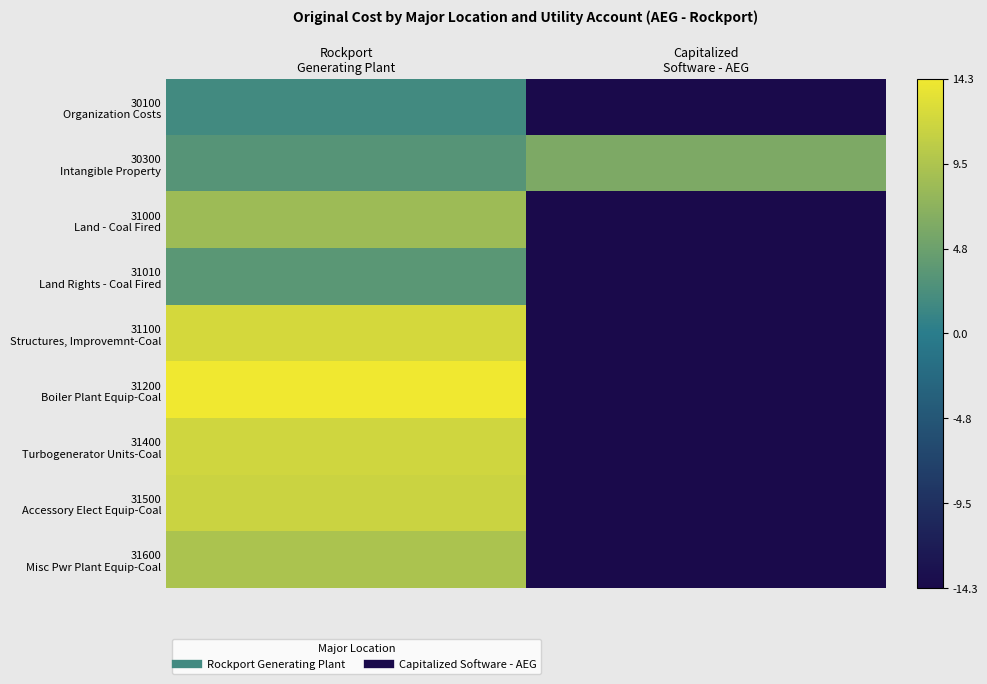

How many distinct data groups are displayed?

9